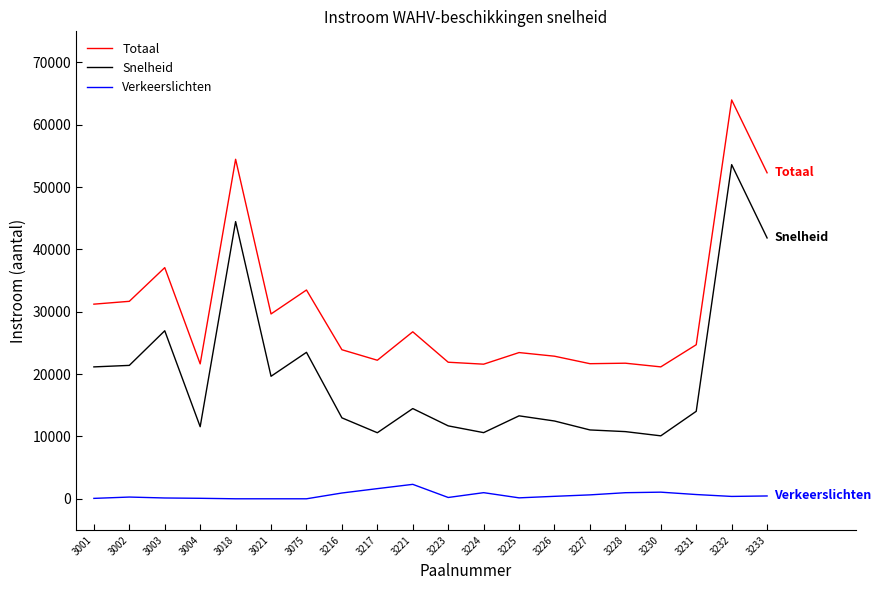

What are all the series names shown in the legend?

Totaal, Snelheid, Verkeerslichten